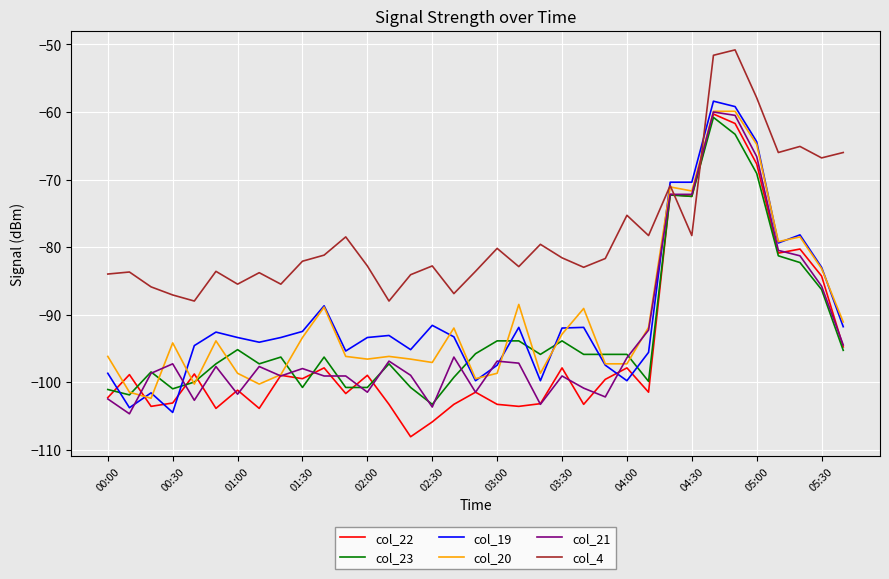

Which series has the largest total across all categories?

col_4